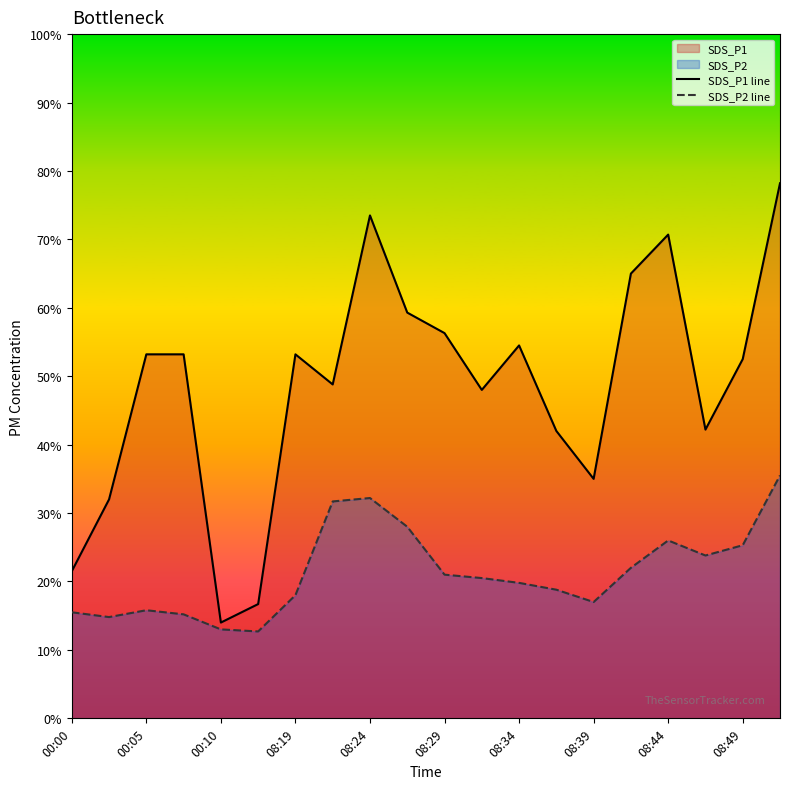

List the series in order of their peak value, lowest first.

SDS_P2 line, SDS_P1 line